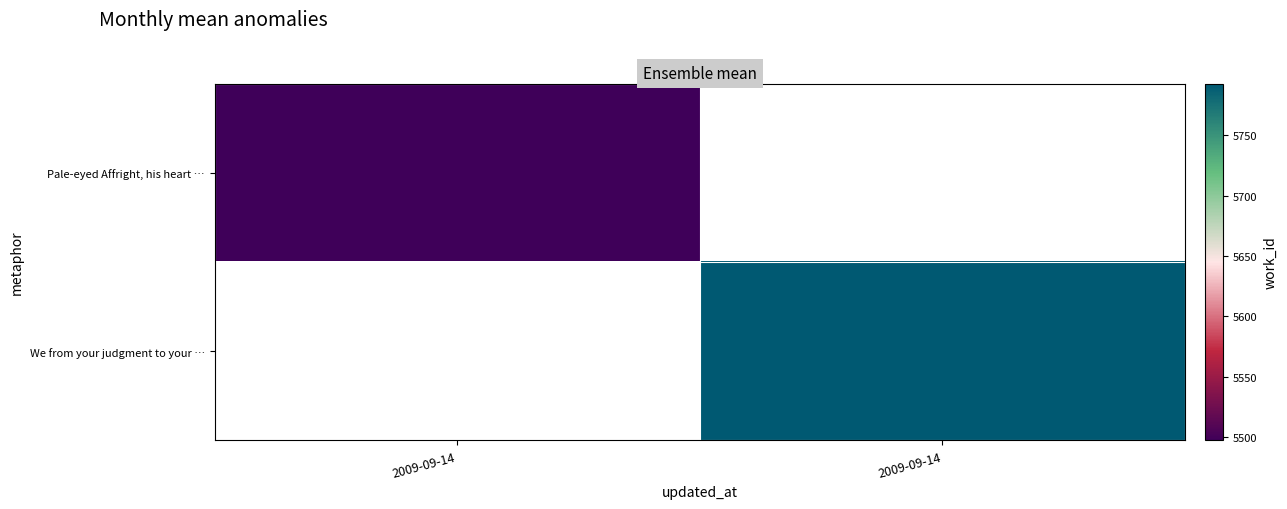

Is it true that Pale-eyed Affright, his heart … equals 5497.0 at 2009-09-14?

True